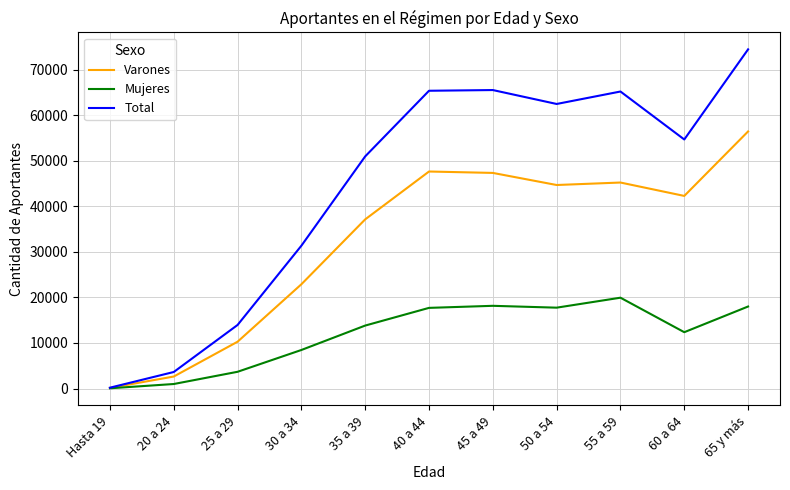

List the series in order of their peak value, lowest first.

Mujeres, Varones, Total